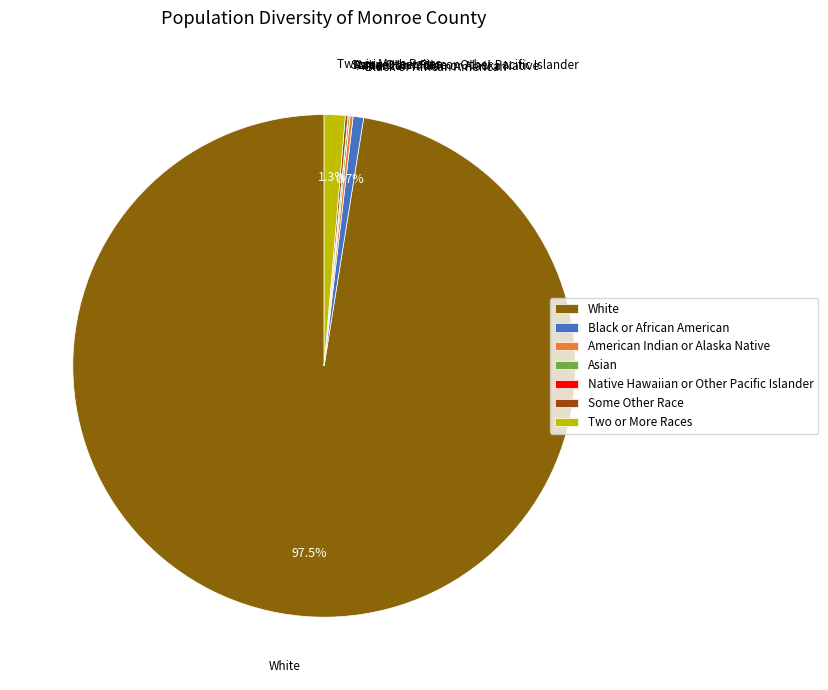

Does Two or More Races account for over 50% of the chart?

No